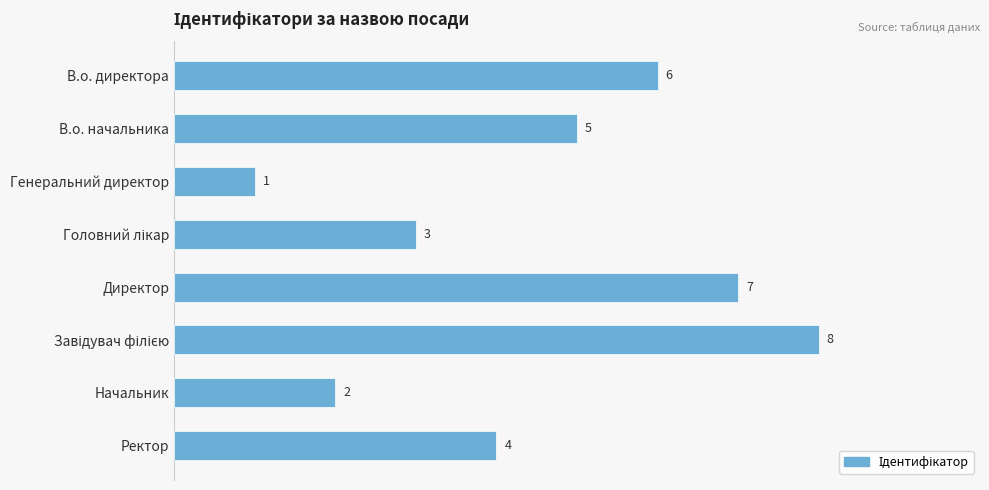

What is the difference between the second highest and second lowest values?

5